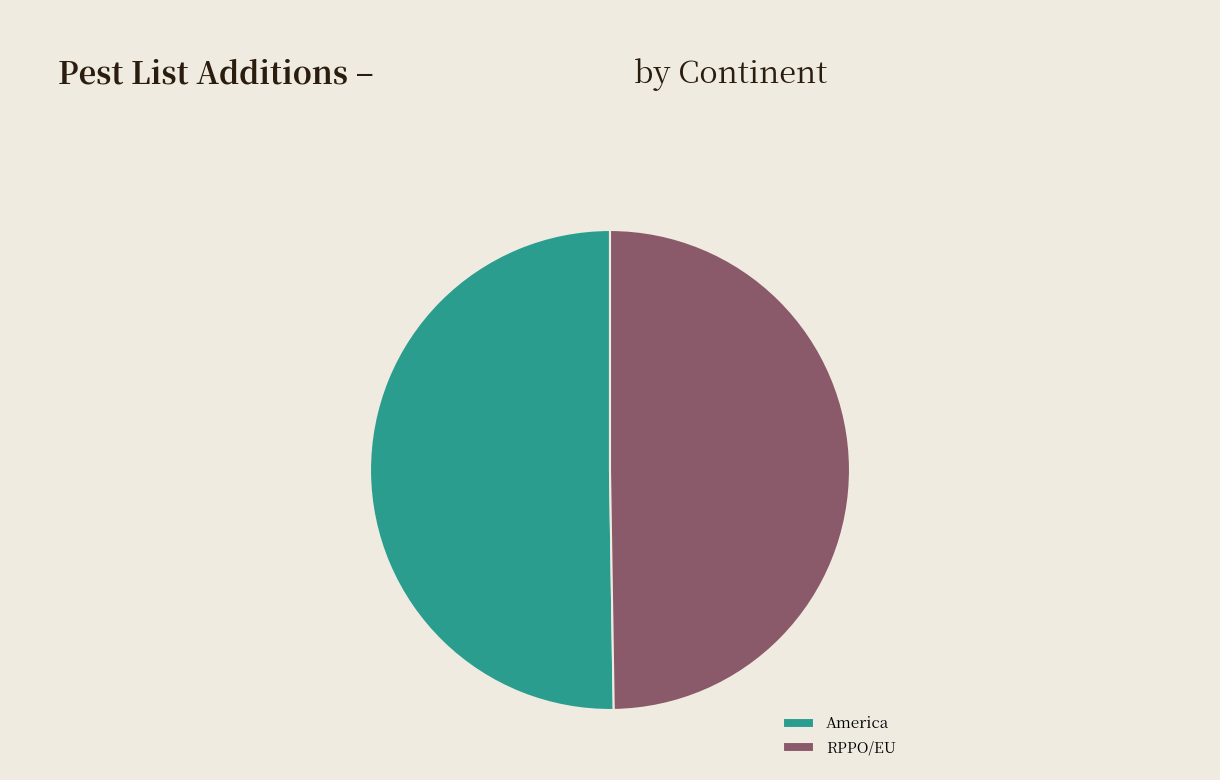

Count the number of slices in the pie.

2